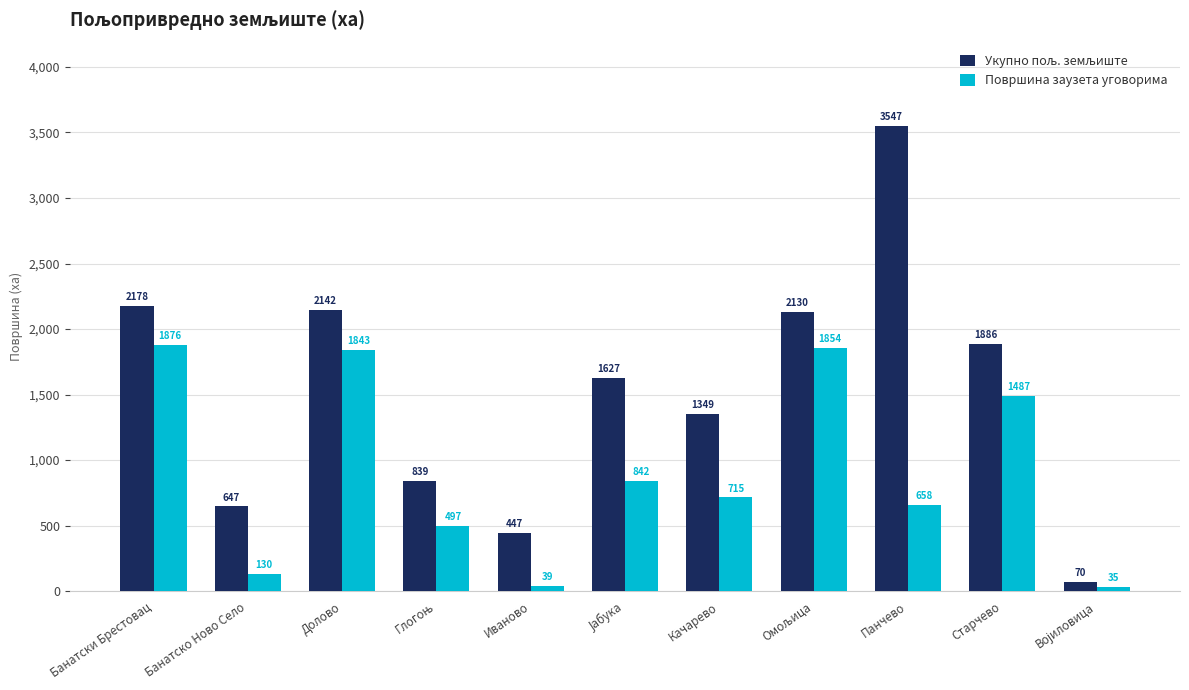

At which category does the chart reach its peak across all series?

Панчево